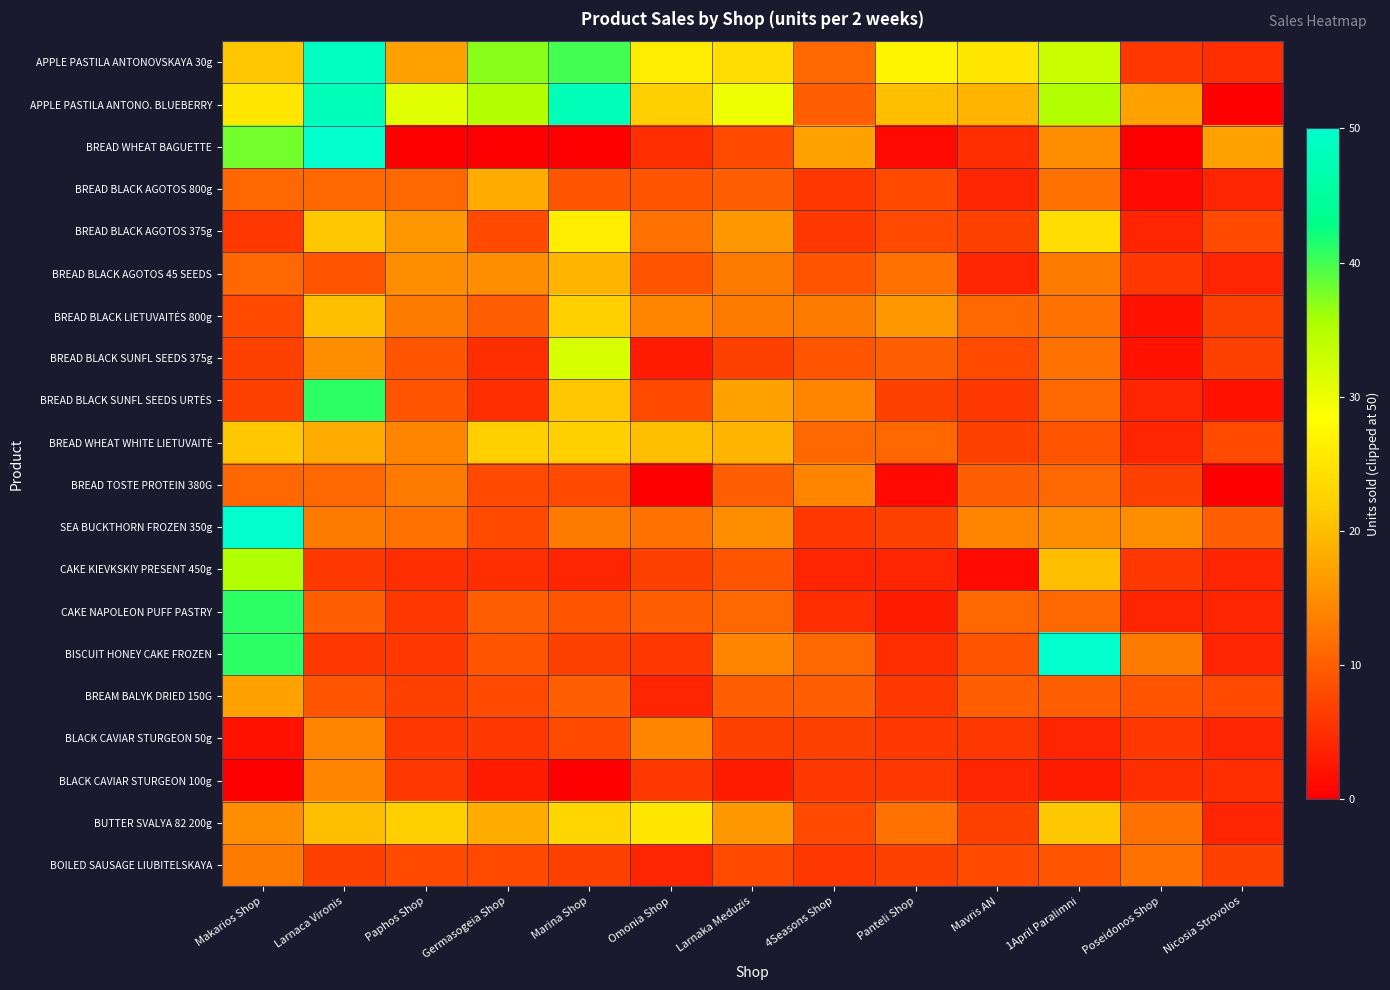

At which category does the chart reach its minimum across all series?

Nicosia Strovolos